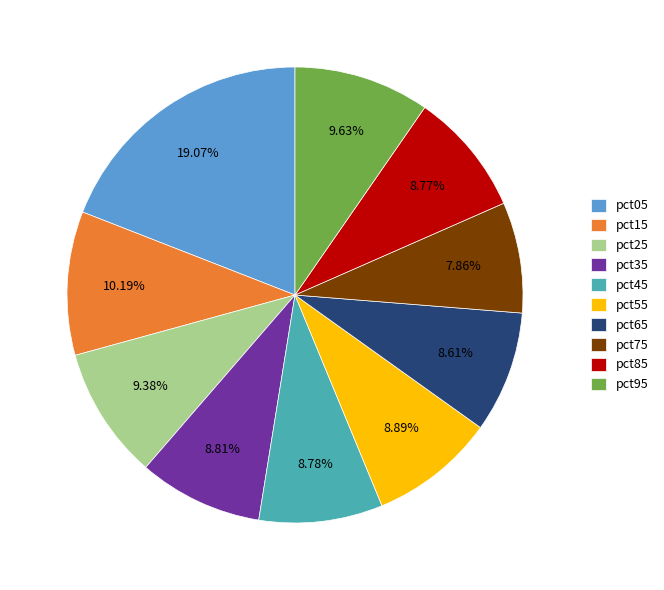

Which slice is the largest?

pct05